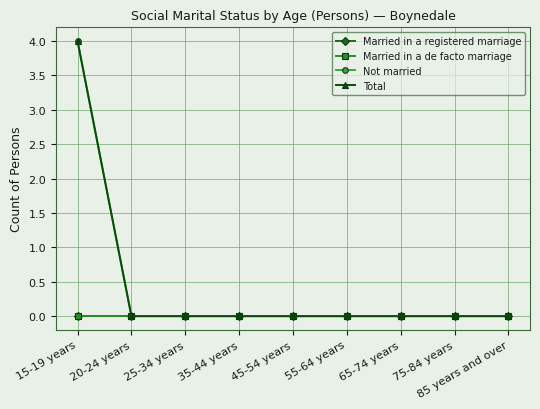

What is the label of the 3rd point from the left?

25-34 years